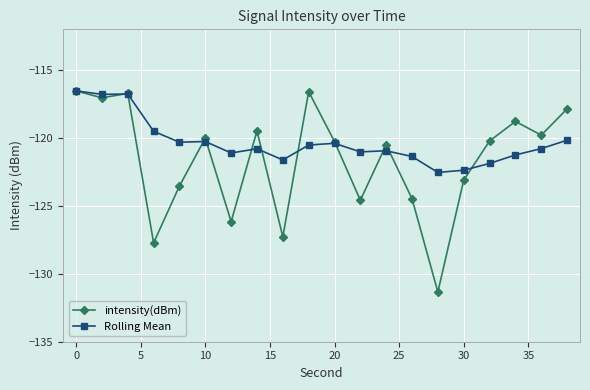

Which series has the largest range (max minus min)?

intensity(dBm)